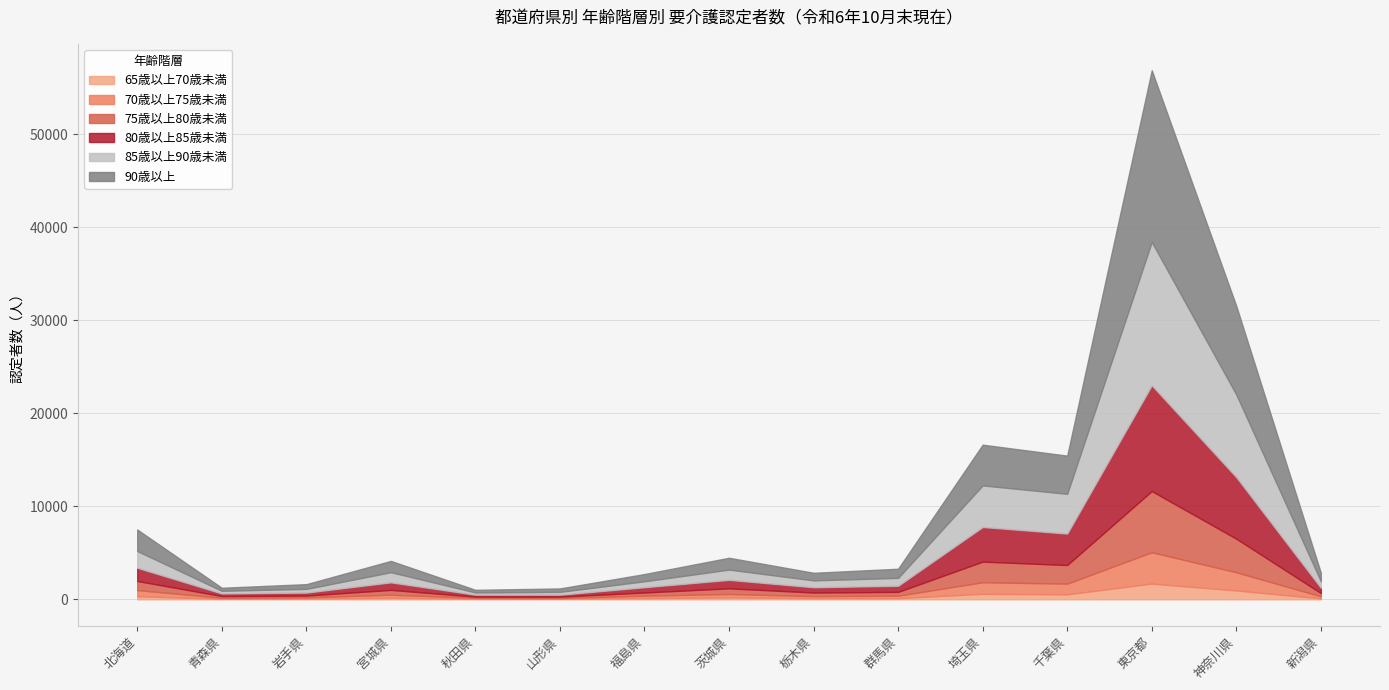

Rank the categories by 90歳以上 value from lowest to highest.

秋田県, 青森県, 山形県, 岩手県, 福島県, 栃木県, 新潟県, 群馬県, 宮城県, 茨城県, 北海道, 千葉県, 埼玉県, 神奈川県, 東京都